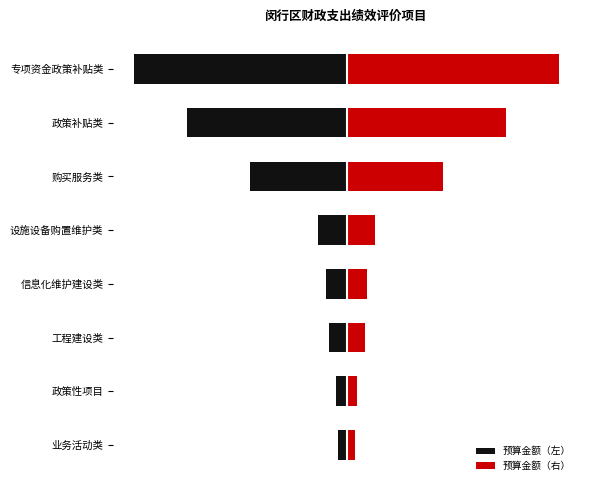

Between 政策性项目 and 购买服务类, which is larger?

政策性项目